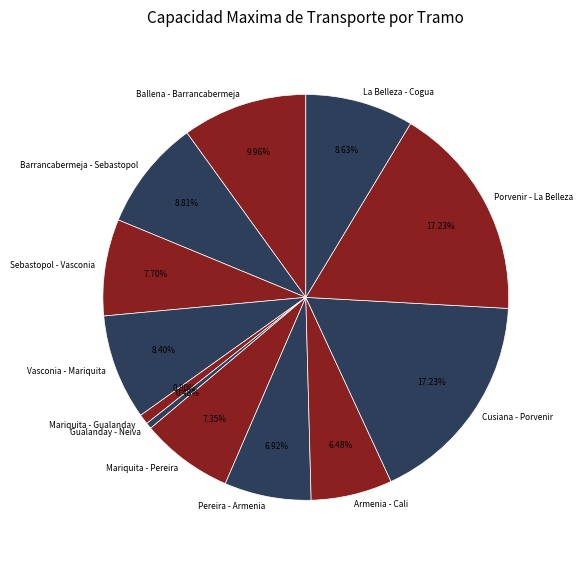

Does Armenia - Cali account for over 50% of the chart?

No